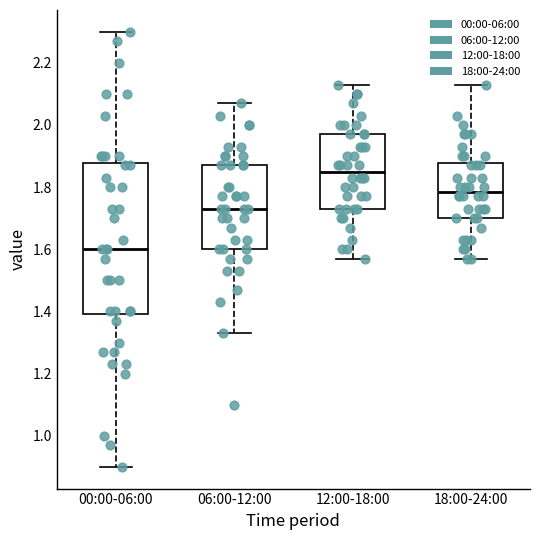

Which box is the tallest, from its lower edge to its upper edge?

00:00-06:00